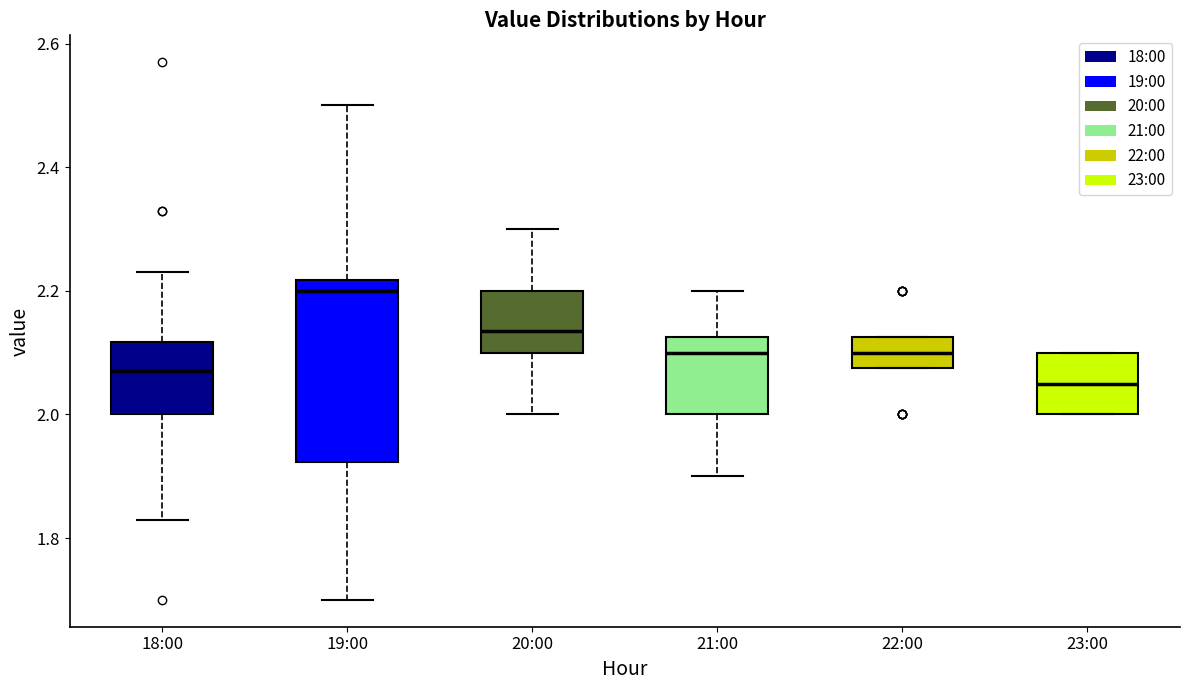

Reading left to right, read every box against the y-axis: the position of its median line, the range the box covers, and the ends of its whiskers. The values are not printed on the chart, so give them approximately, as read against the axis.

18:00: median 2.08, box 2.00 to 2.12, whiskers 1.84 to 2.24
19:00: median 2.20, box 1.92 to 2.22, whiskers 1.70 to 2.50
20:00: median 2.14, box 2.10 to 2.20, whiskers 2.00 to 2.30
21:00: median 2.10, box 2.00 to 2.12, whiskers 1.90 to 2.20
22:00: median 2.10, box 2.08 to 2.12, whiskers 2.08 to 2.12
23:00: median 2.06, box 2.00 to 2.10, whiskers 2.00 to 2.10